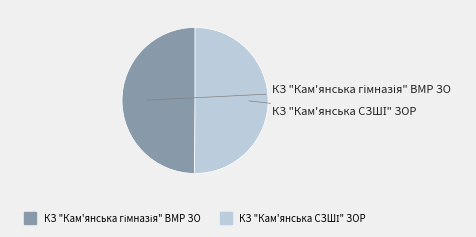

Do КЗ "Кам'янська СЗШІ" ЗОР and КЗ "Кам'янська гімназія" ВМР ЗО together represent more than half of the pie?

Yes